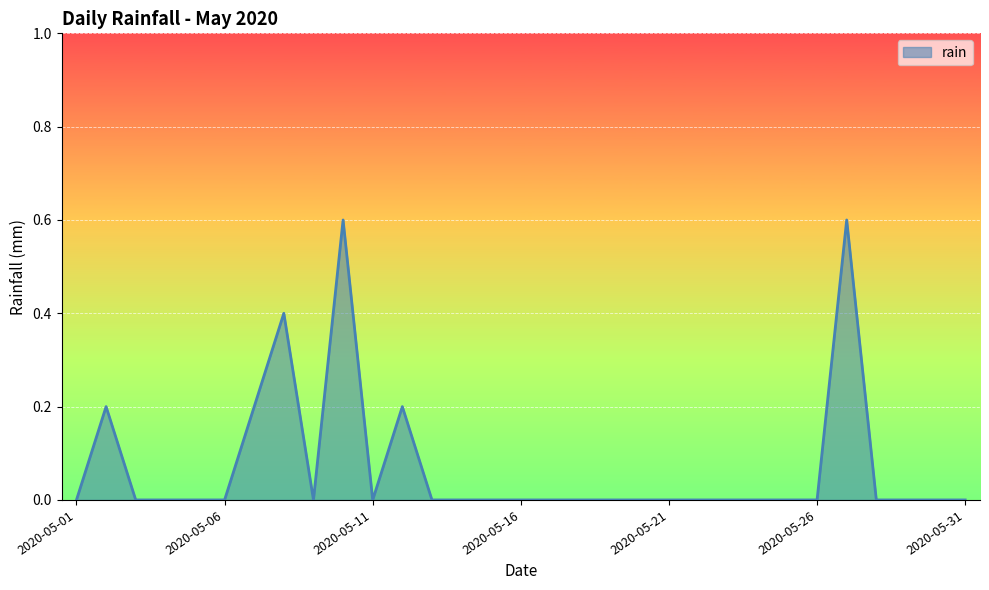

How many lines are shown in the chart?

1